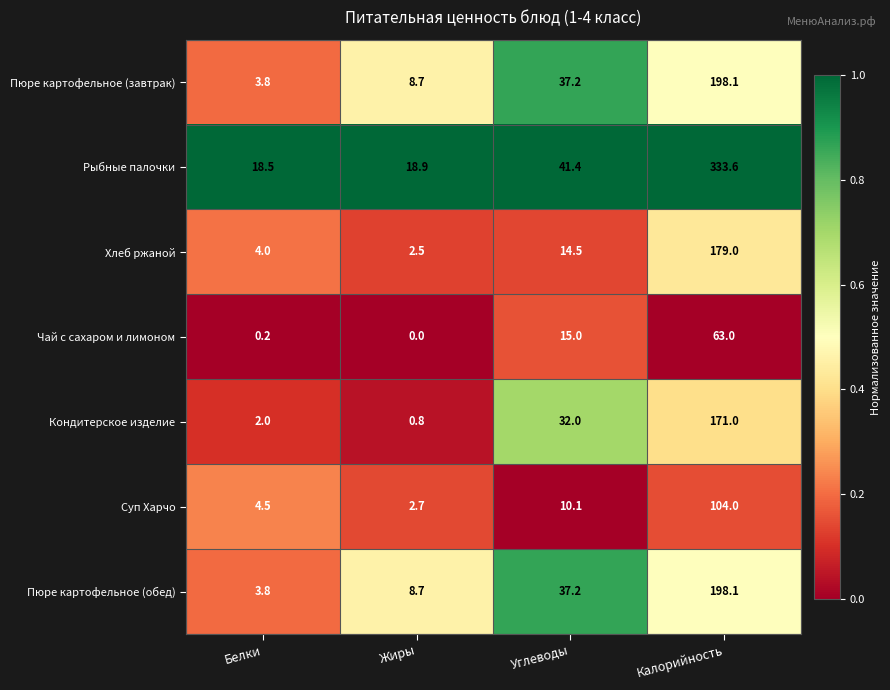

What is the spread (max minus min) of values at Калорийность?

270.6